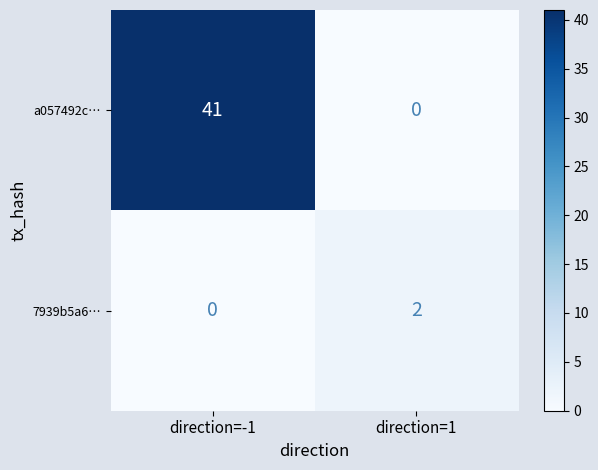

What is the total value across all series at direction=1?

2